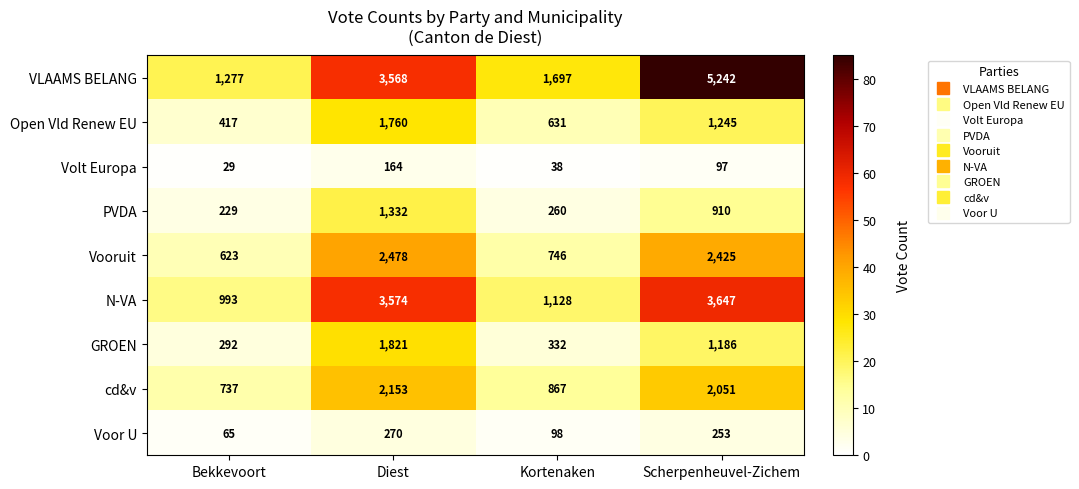

The value of N-VA at Bekkevoort is 1441. True or false?

False